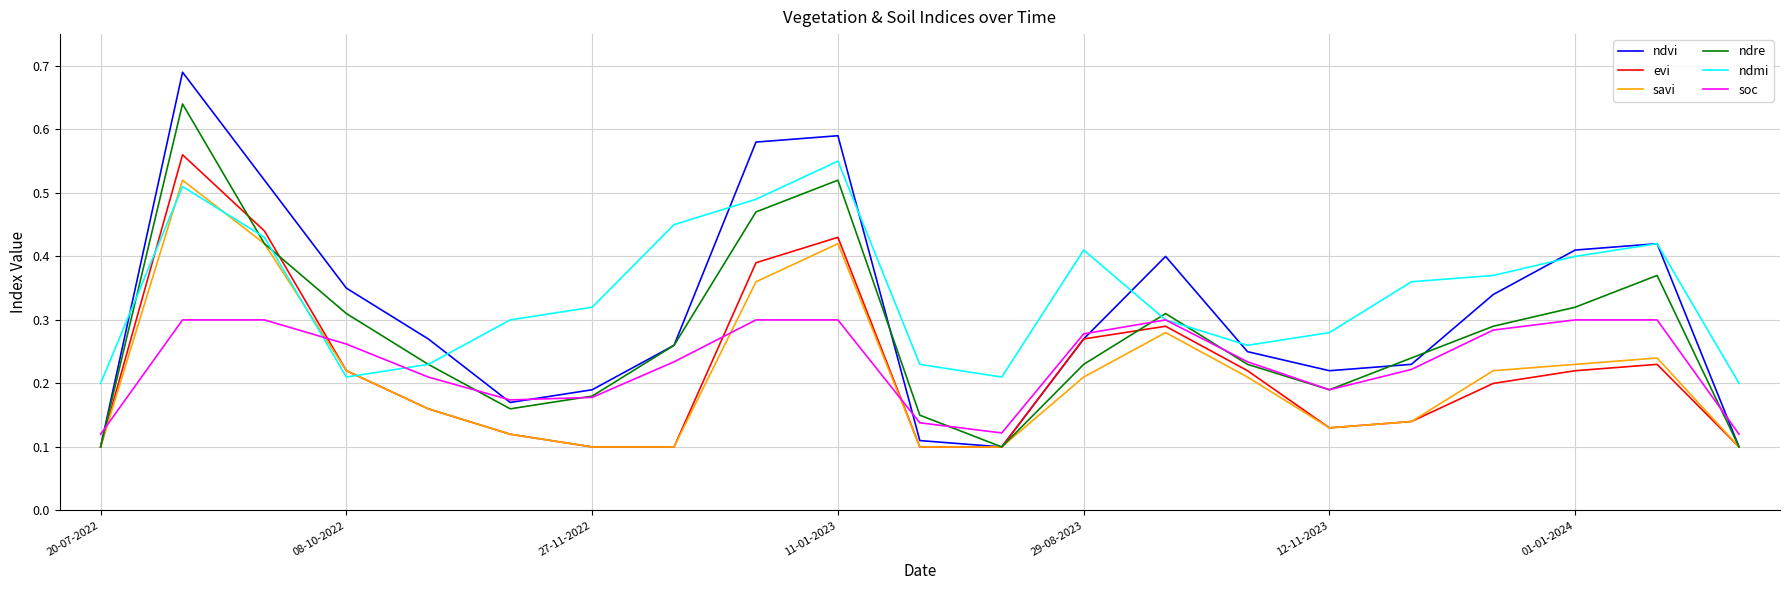

Which series has the largest range (max minus min)?

ndvi